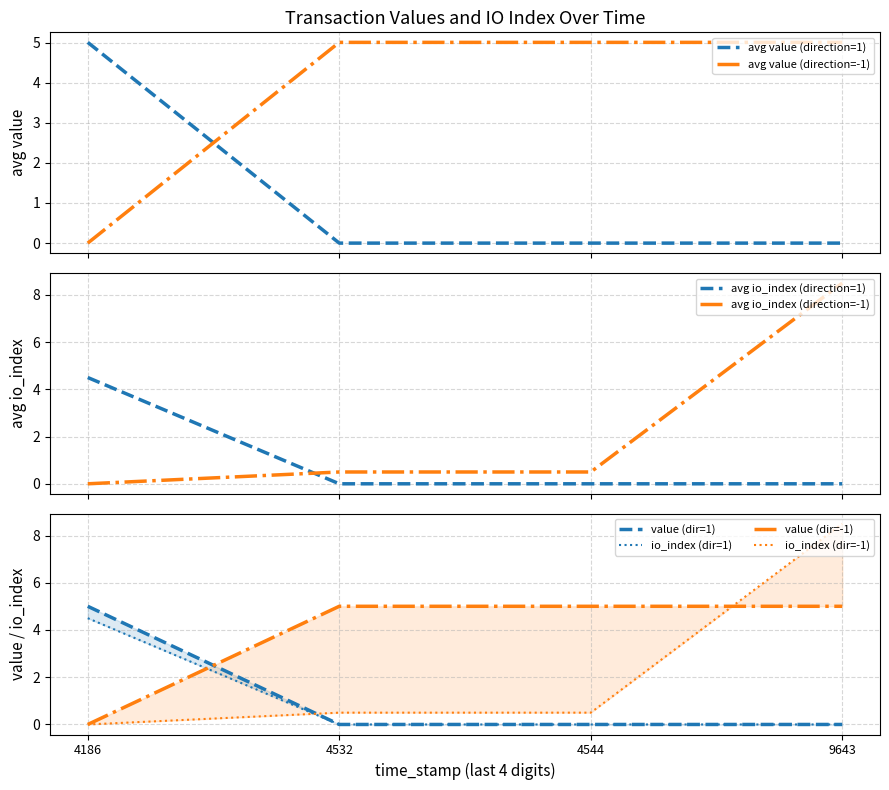

What is the highest value of the avg value (direction=-1) series?

5.0